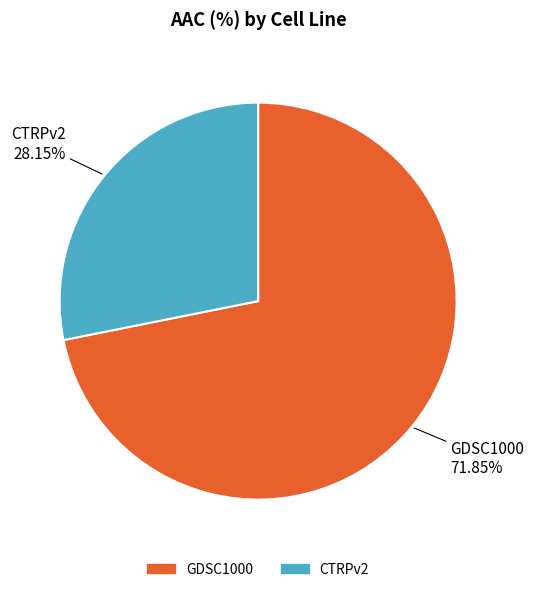

What percentage is the CTRPv2 slice, to the nearest percent?

28%